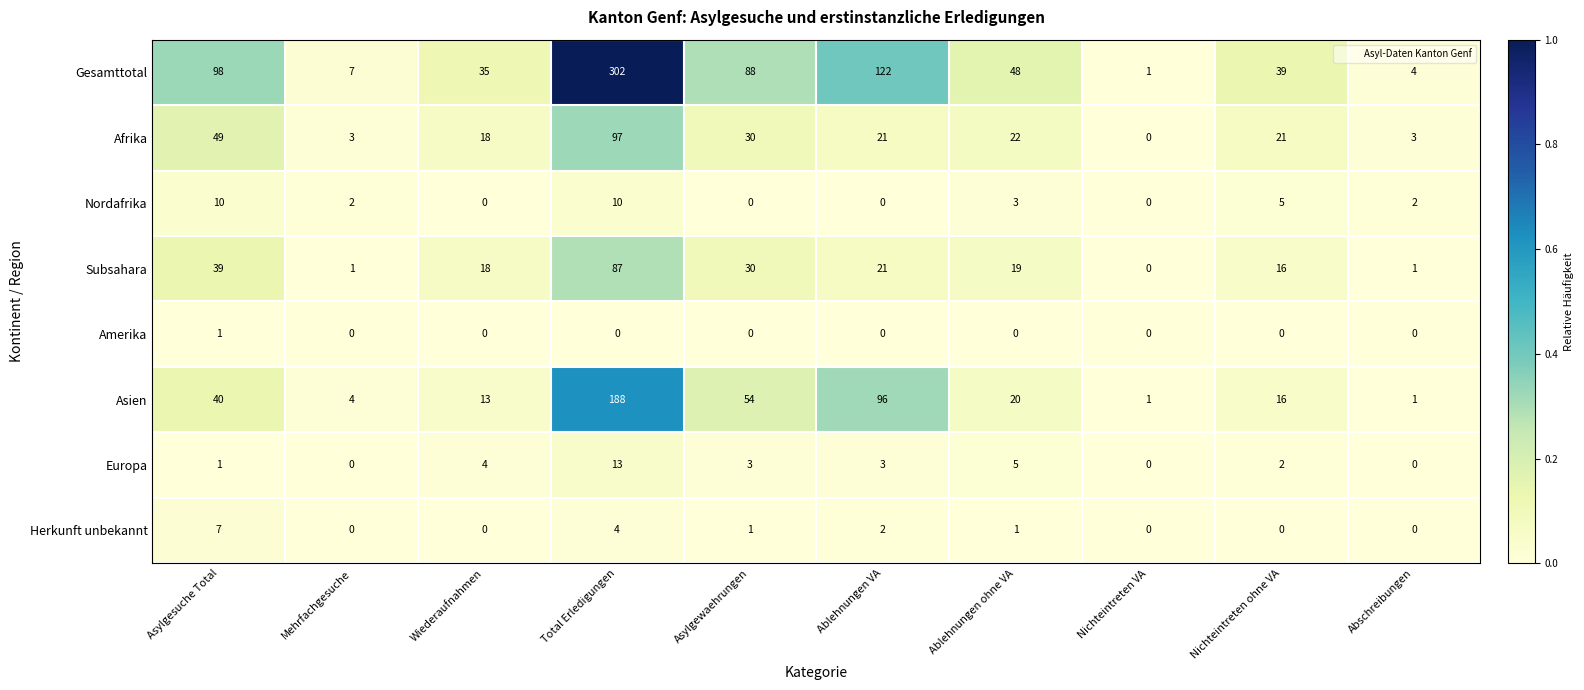

Which label corresponds to the largest value in the chart?

Total Erledigungen